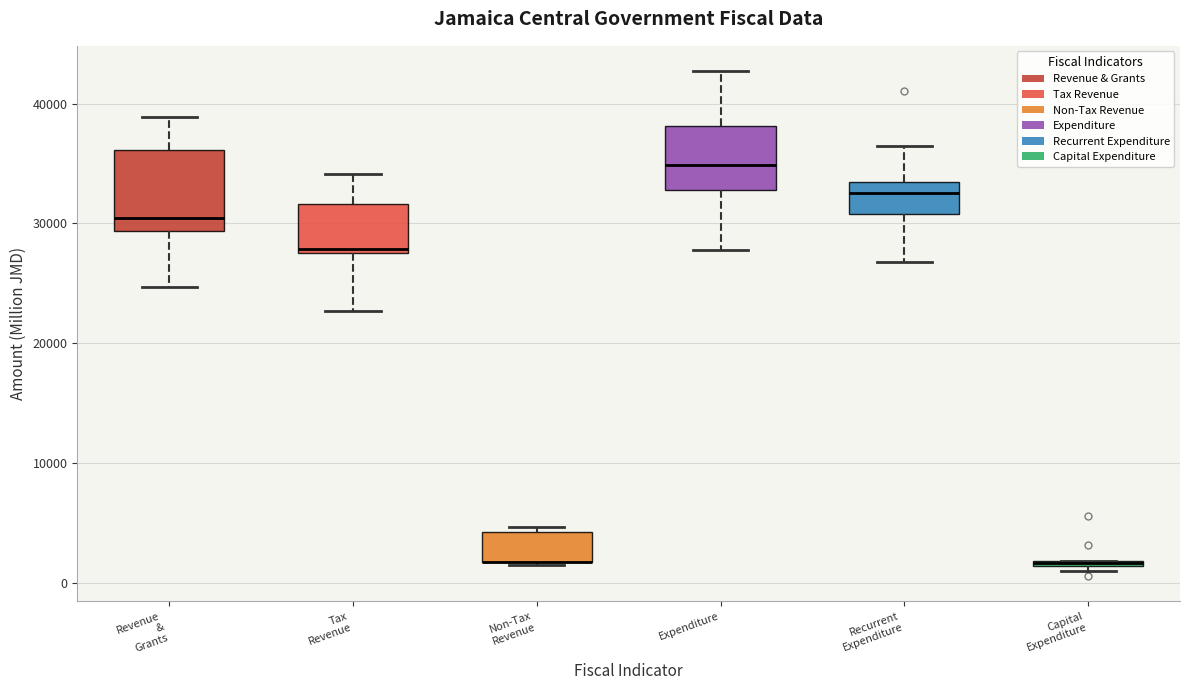

Where is the lower edge of the box for Capital Expenditure on the y-axis? The values are not printed on the chart, so give them approximately, as read against the axis.

1000